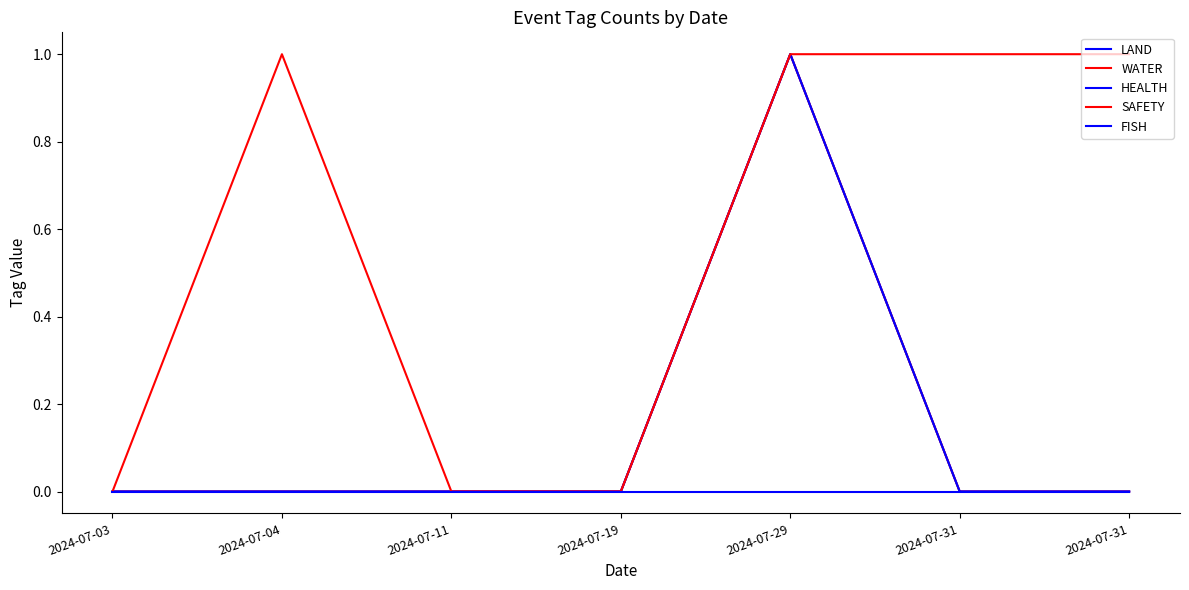

Which series has the largest range (max minus min)?

LAND